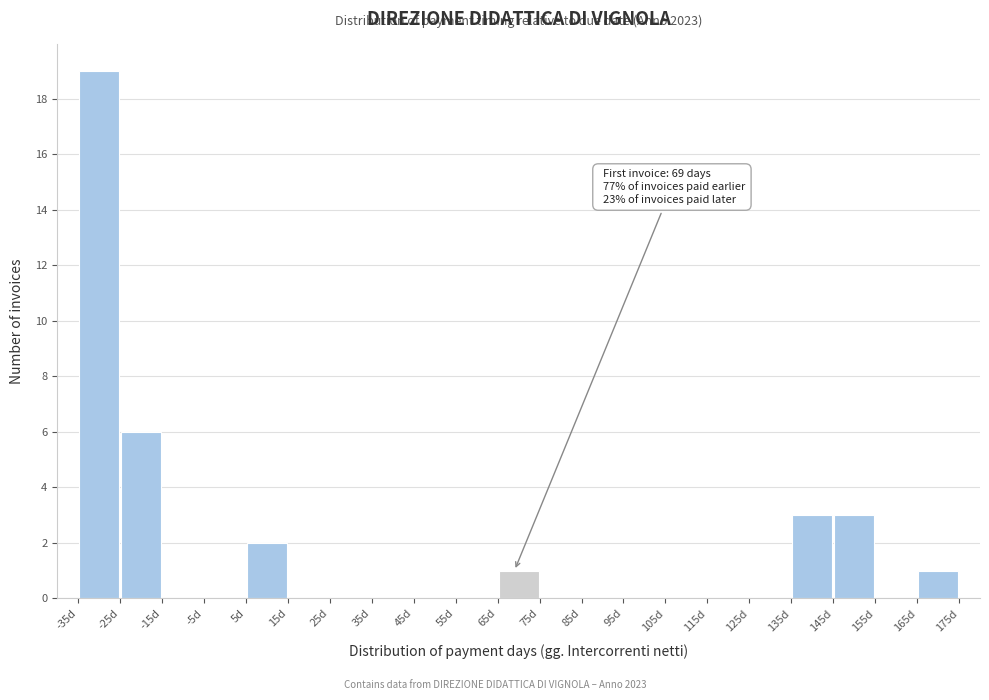

Which range on the x-axis has the tallest bar?

-35 to -25